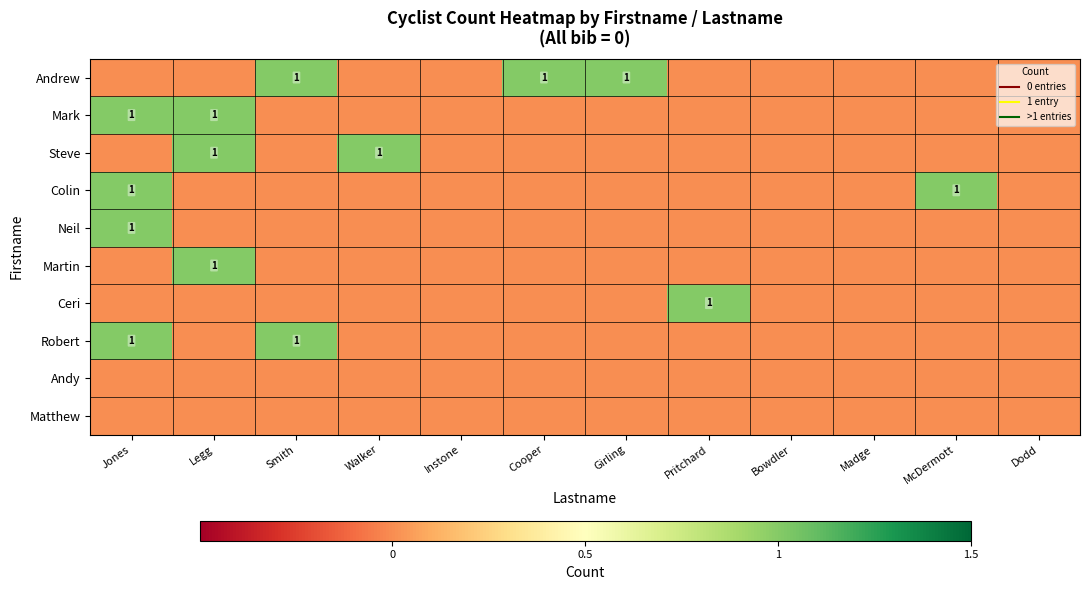

At which label does Matthew reach its minimum?

Jones